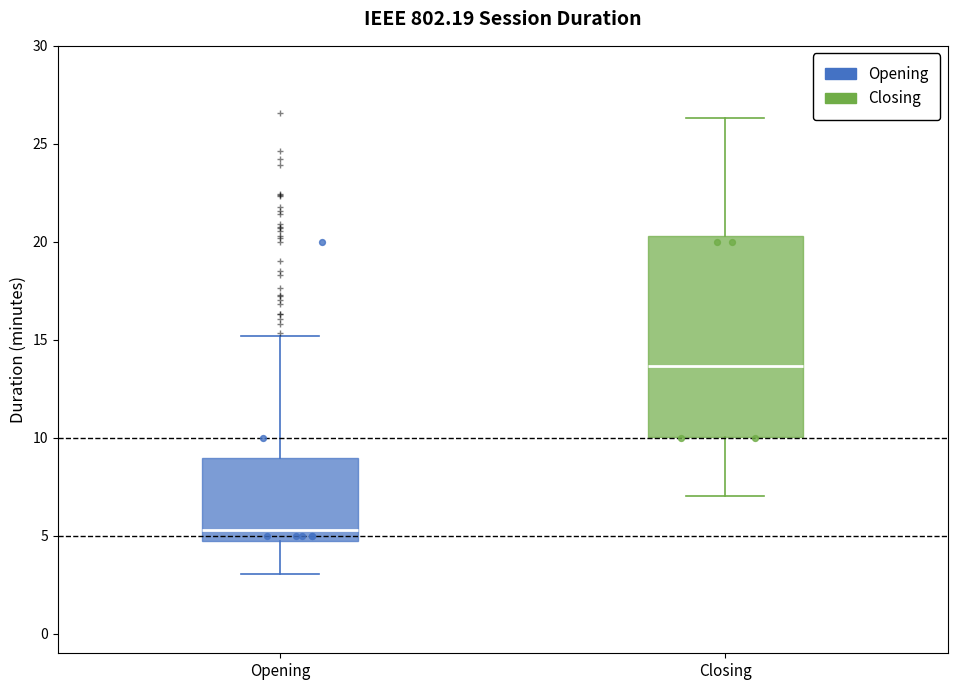

Reading left to right, read every box against the y-axis: the position of its median line, the range the box covers, and the ends of its whiskers. The values are not printed on the chart, so give them approximately, as read against the axis.

Opening: median 5.5, box 5.0 to 9.0, whiskers 3.0 to 15.0
Closing: median 13.5, box 10.0 to 20.5, whiskers 7.0 to 26.5